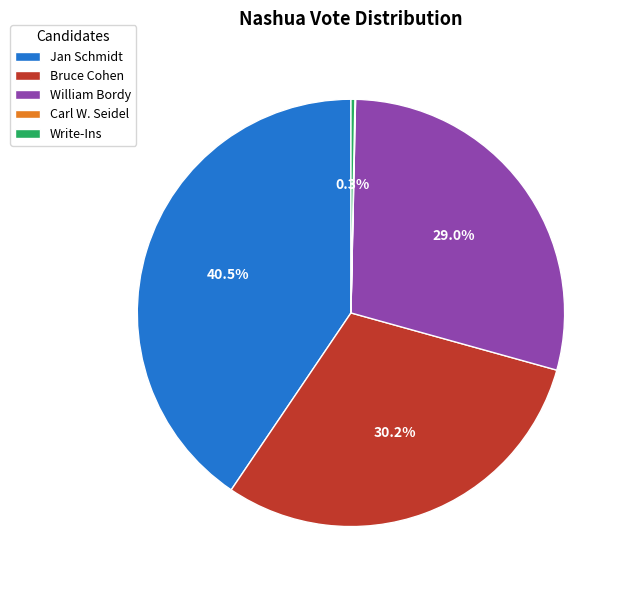

Is William Bordy the majority of the pie?

No